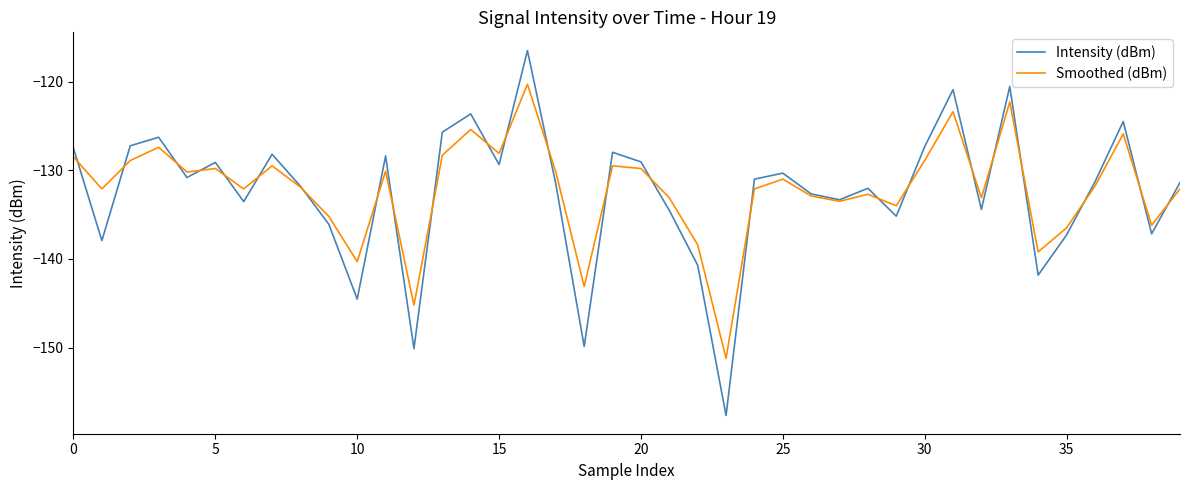

Rank the series by their average value, from lowest to highest.

Intensity (dBm), Smoothed (dBm)